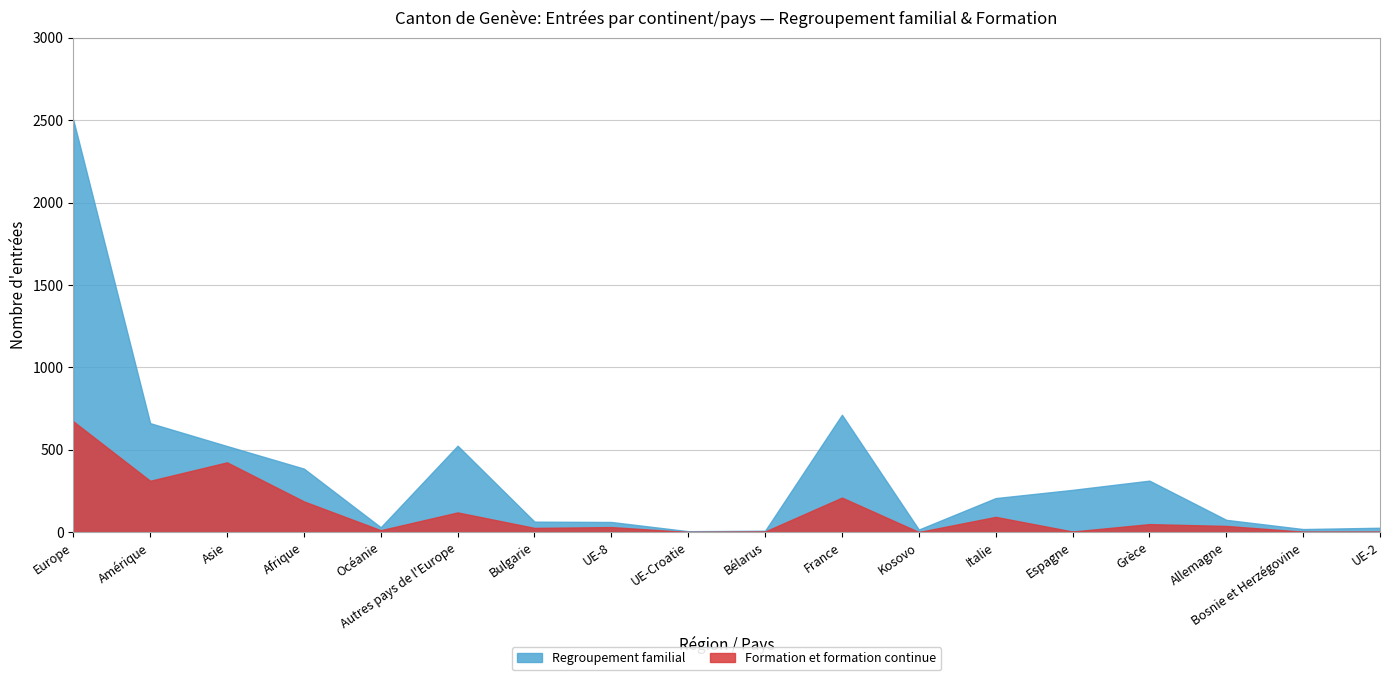

Does the chart have visible grid lines?

Yes